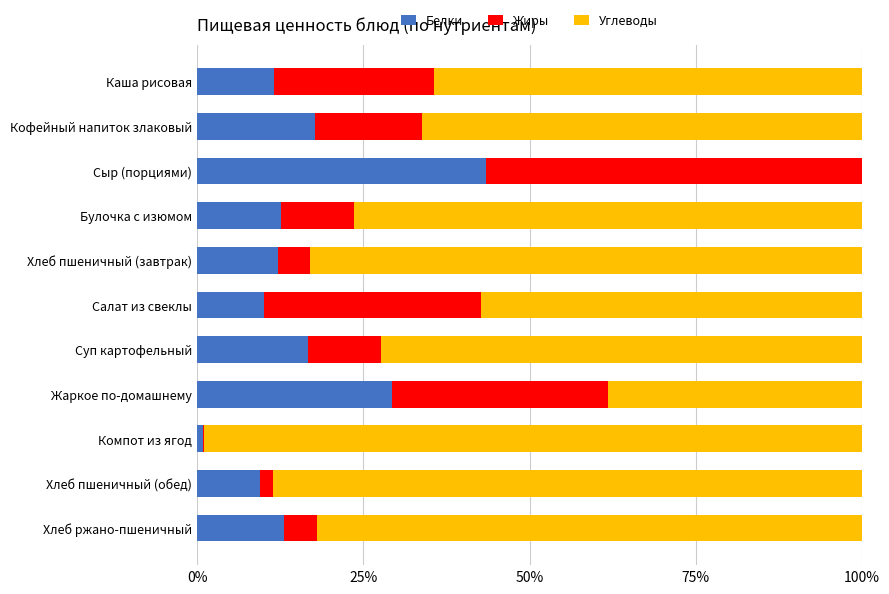

Which category has the highest value in the Белки series?

Сыр (порциями)